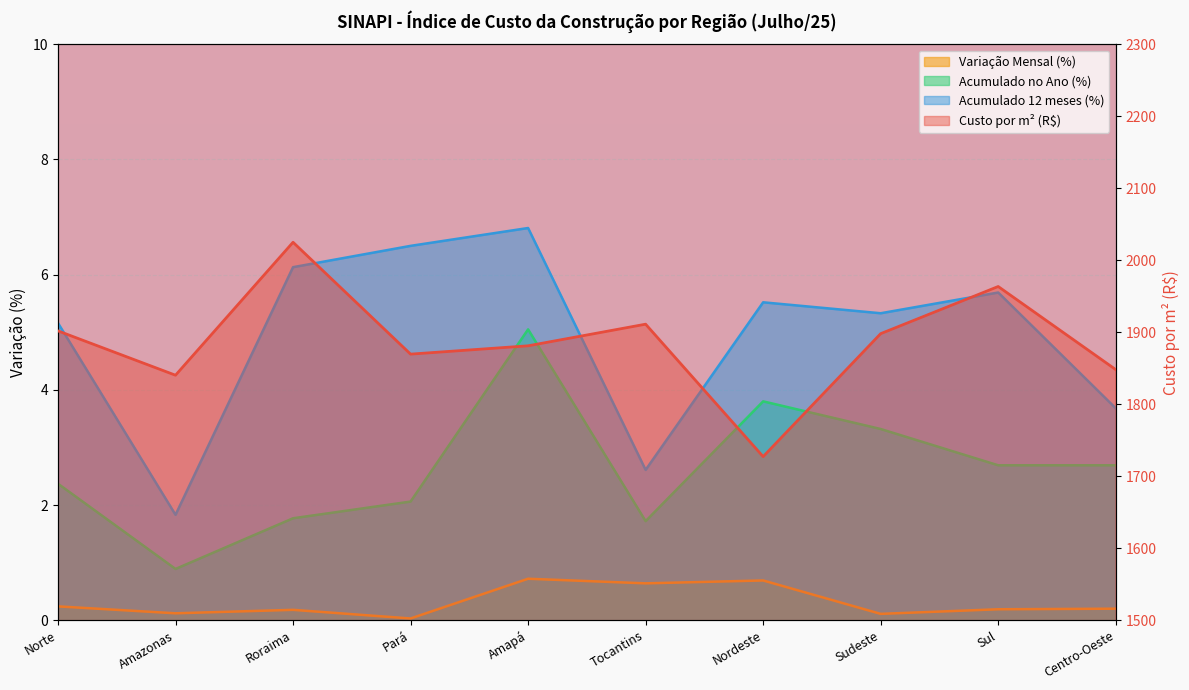

What is the spread (max minus min) of values at Amapá?

1880.4